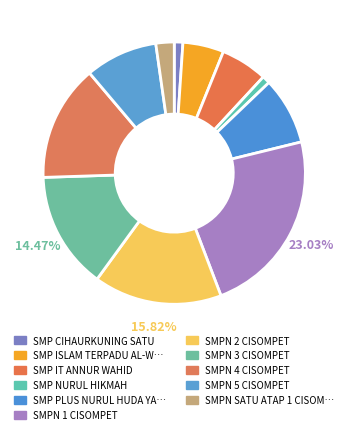

How many slices are in this pie chart?

11